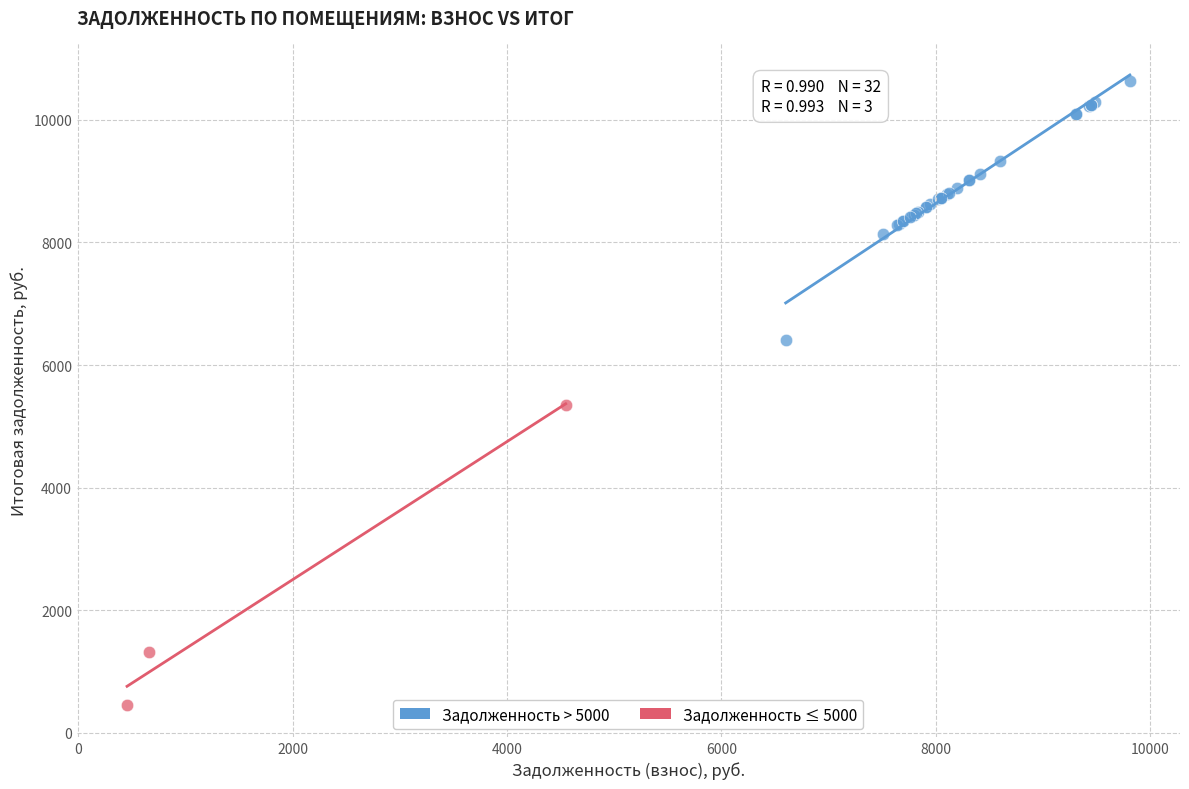

Which series reaches the maximum Y coordinate?

Задолженность > 5000